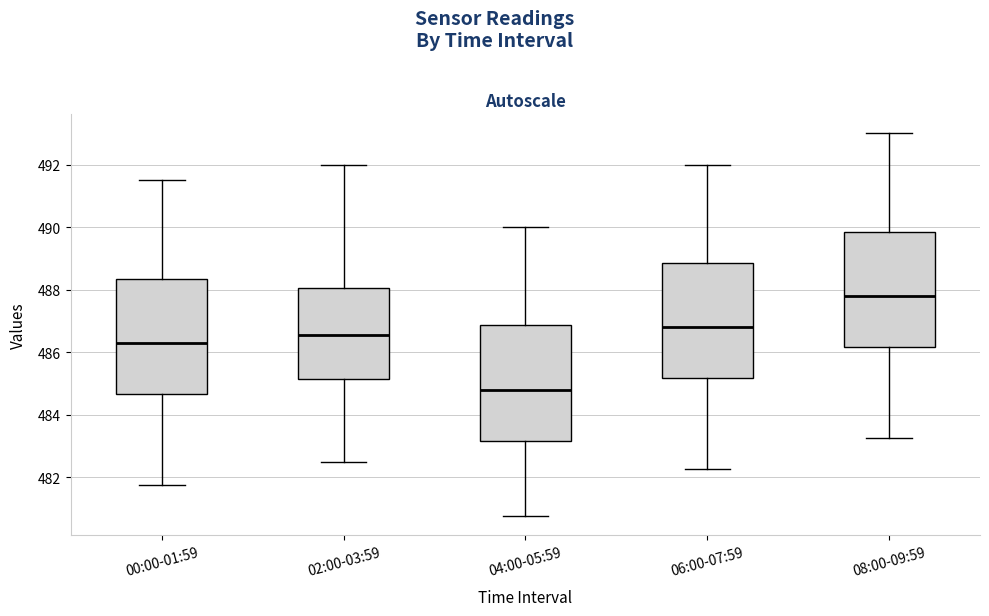

Where is the upper edge of the box for 08:00-09:59 on the y-axis? The values are not printed on the chart, so give them approximately, as read against the axis.

489.8